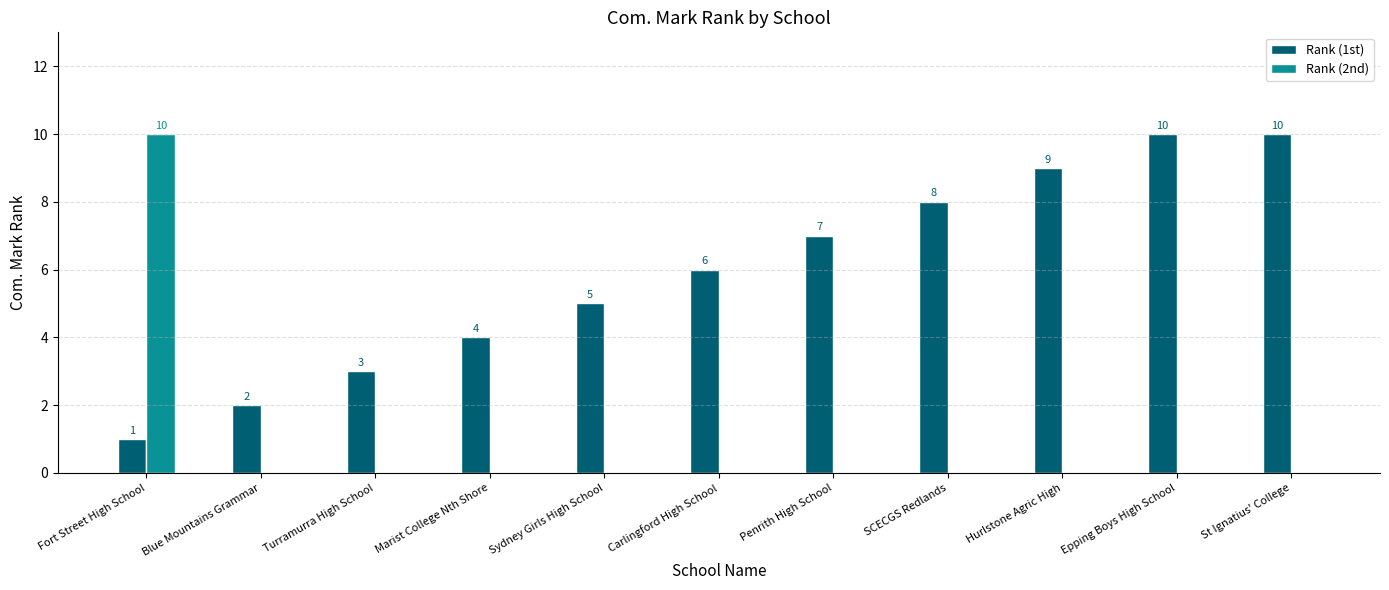

What value does the Rank (1st) series have at St Ignatius' College?

10